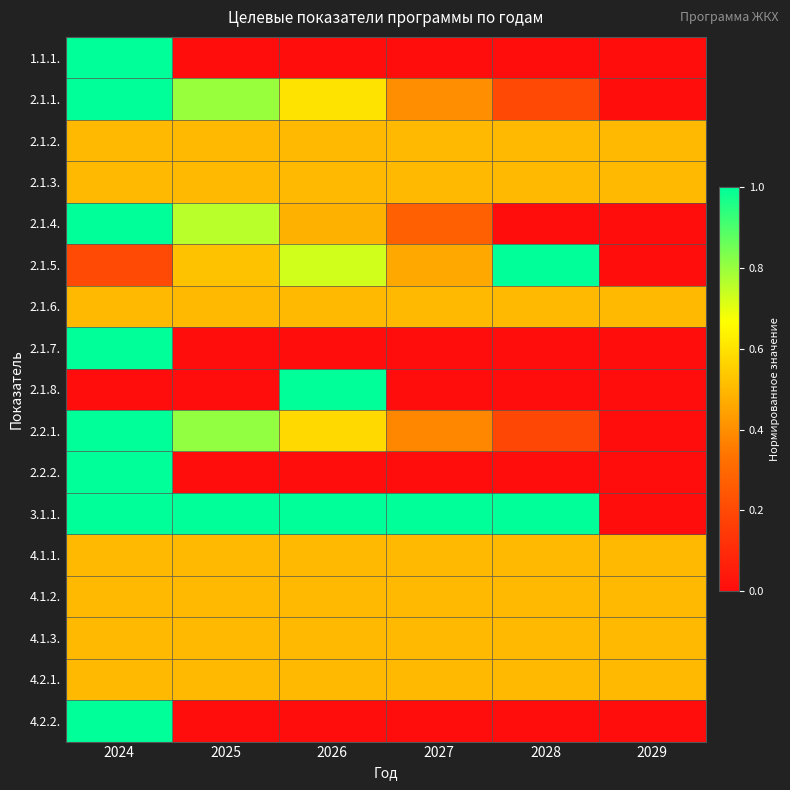

At which category is the sum across all series the highest?

2024